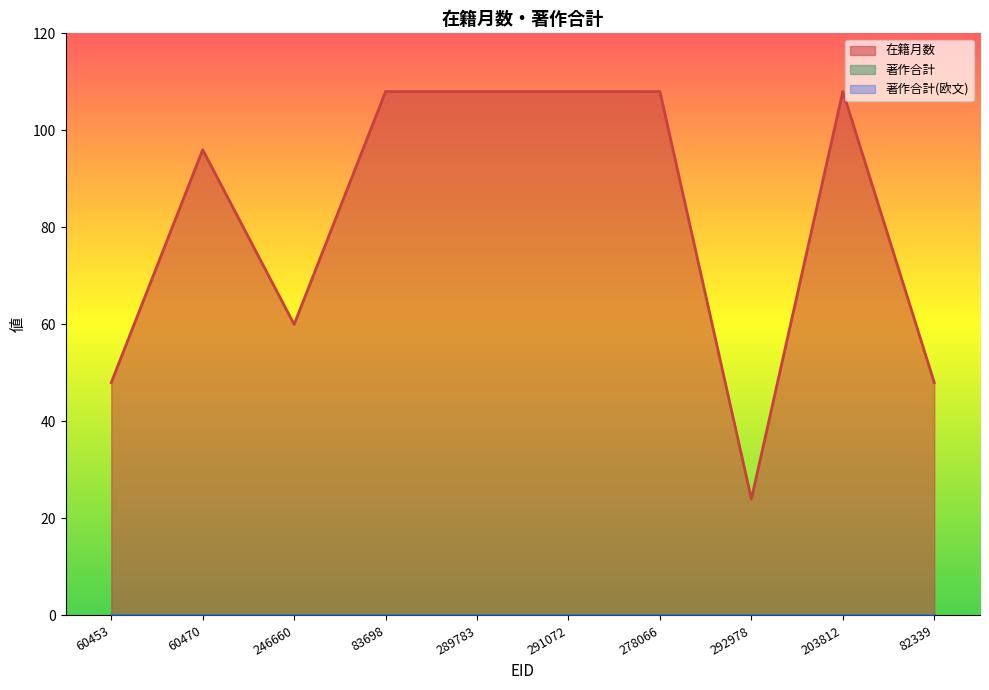

Where is 著作合計 nearest to the value 0?

60453